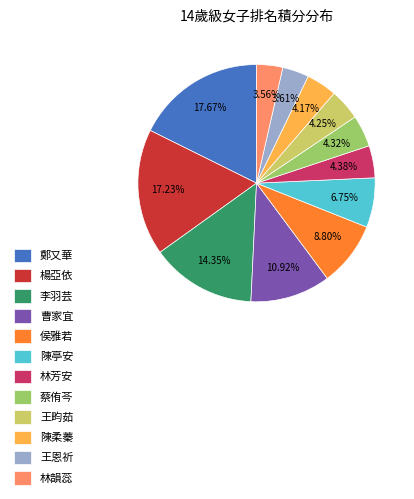

To the nearest percent, what percentage of the pie is 王恩祈?

4%